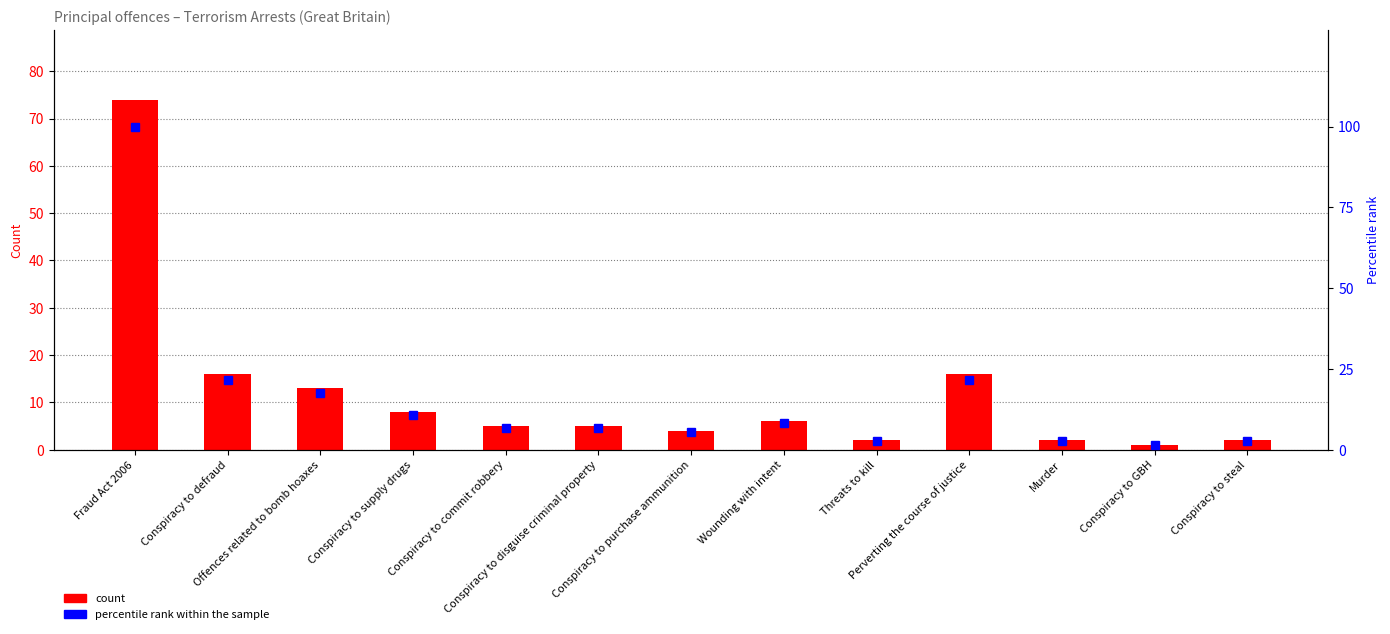

How many bars are there in total?

26